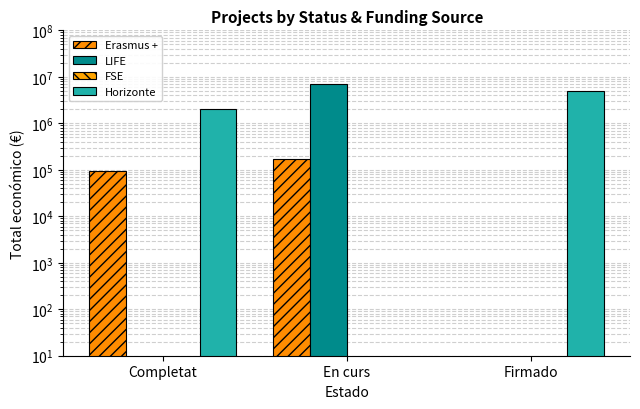

Rank the categories by FSE value from highest to lowest.

Completat, En curs, Firmado